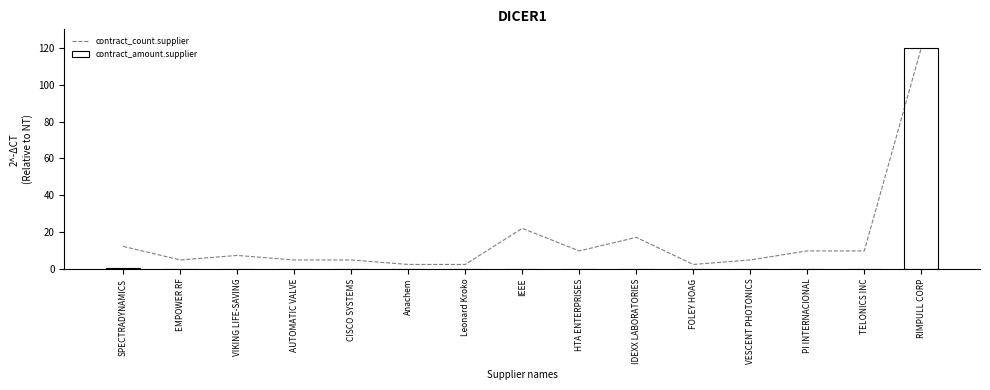

How many groups of bars are there?

15